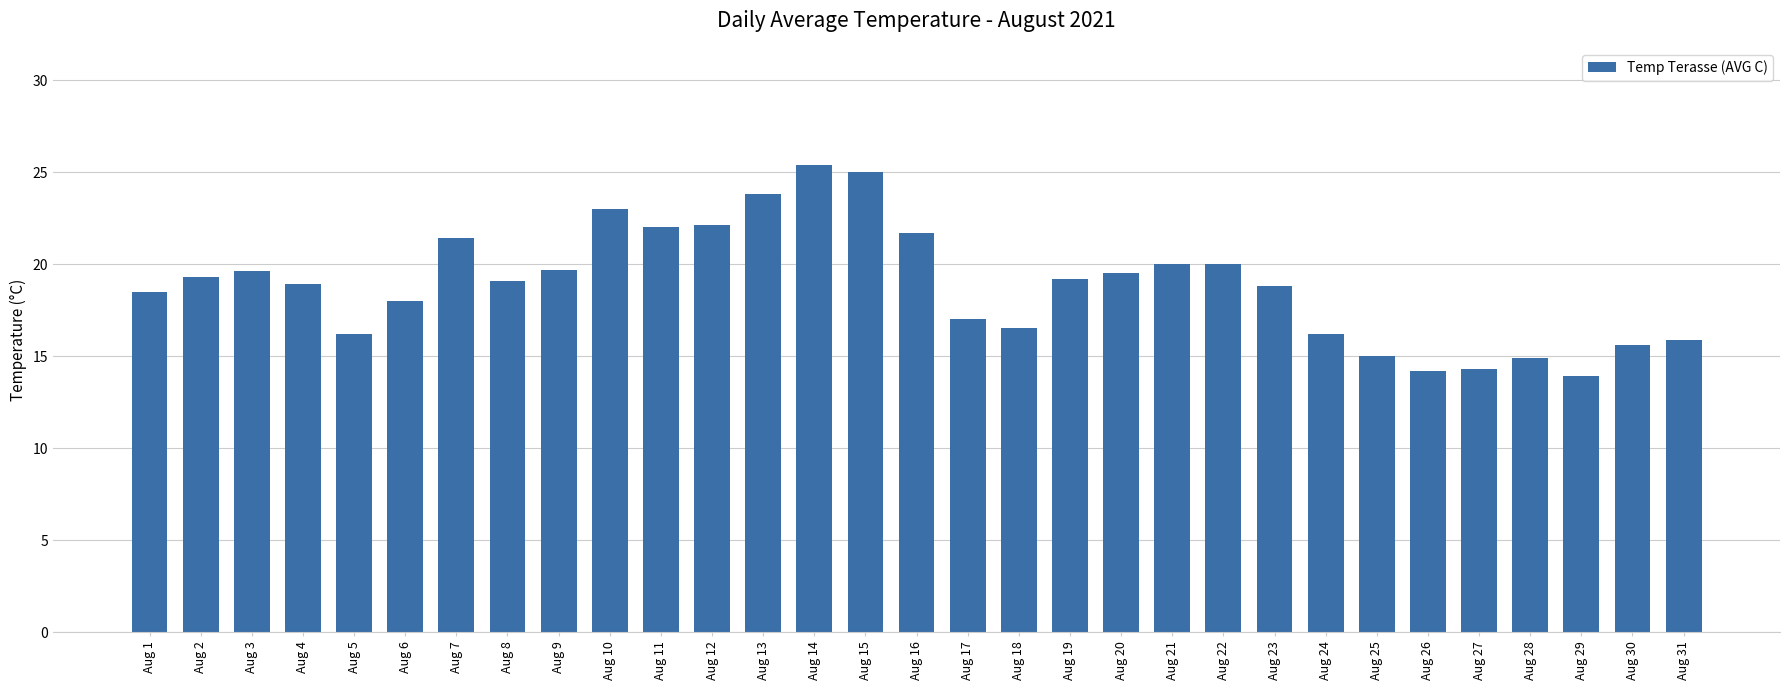

True or false: the data shows 20.0 at Aug 21.

True